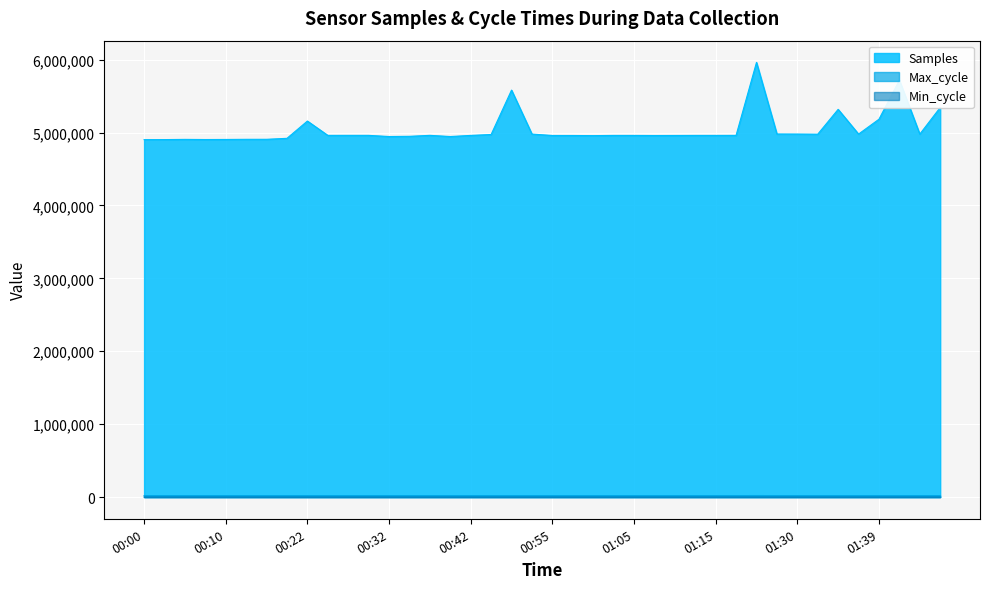

Rank the categories by Min_cycle value from highest to lowest.

00:00, 00:02, 00:05, 00:07, 00:10, 00:12, 00:14, 00:17, 00:35, 00:40, 00:45, 01:00, 01:10, 00:24, 00:27, 00:29, 00:32, 00:37, 00:42, 00:52, 00:55, 00:57, 01:02, 01:05, 01:07, 01:12, 01:15, 01:17, 01:27, 01:30, 01:32, 01:37, 01:47, 00:22, 00:50, 01:25, 01:34, 01:39, 01:44, 01:49